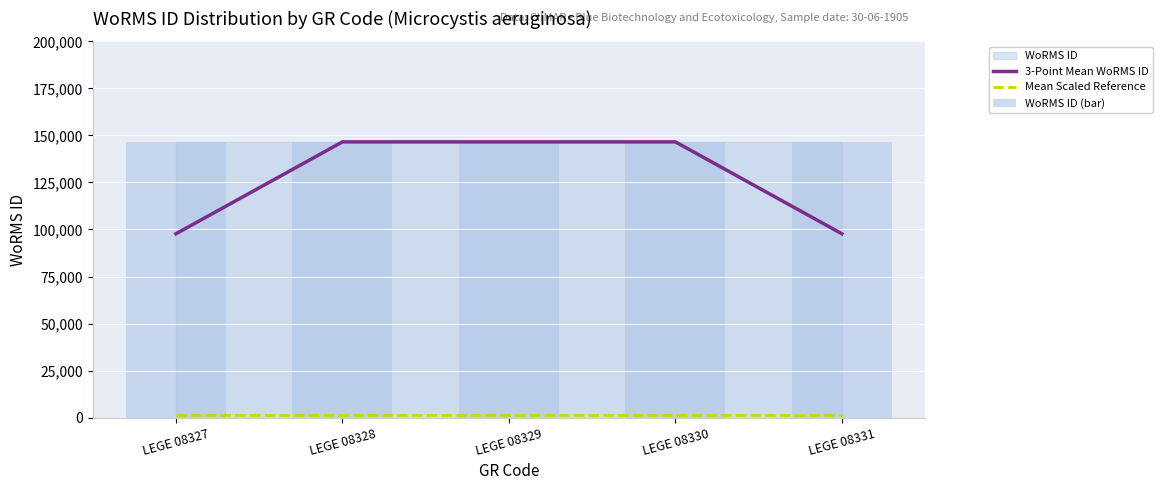

What value does the Mean Scaled Reference series have at LEGE 08327?

1465.6